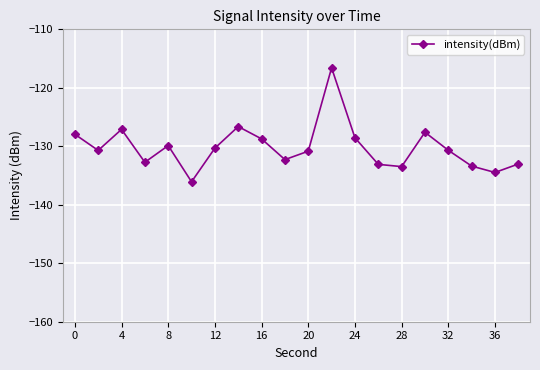

What is the value of the 12th point from the left?

-116.6